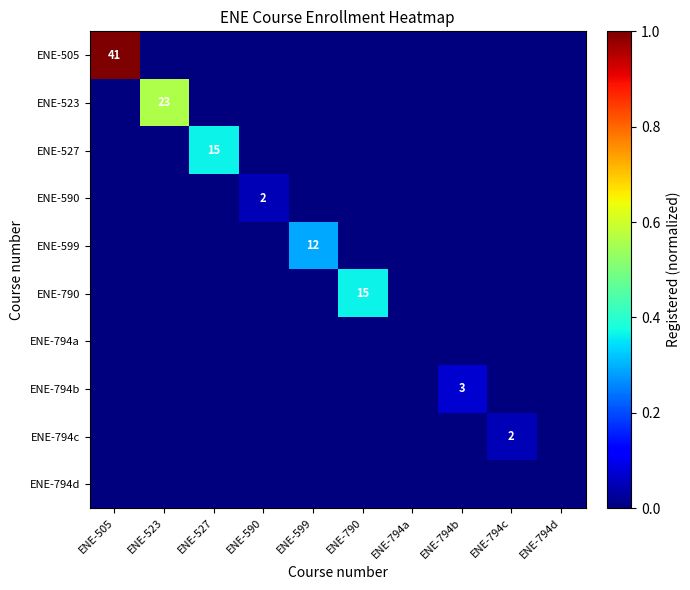

Is it true that ENE-590 equals 3 at ENE-590?

False